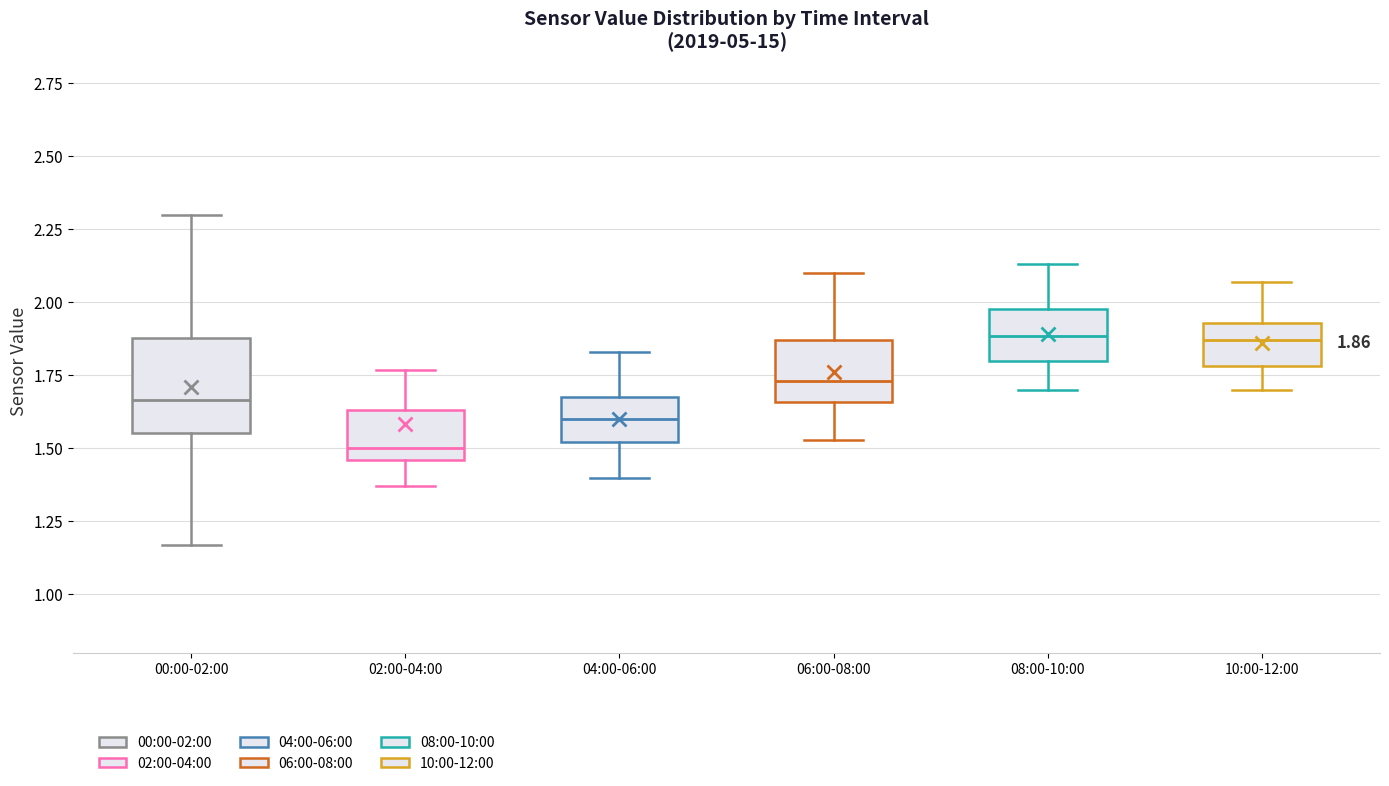

Which box has the lowest median line?

02:00-04:00